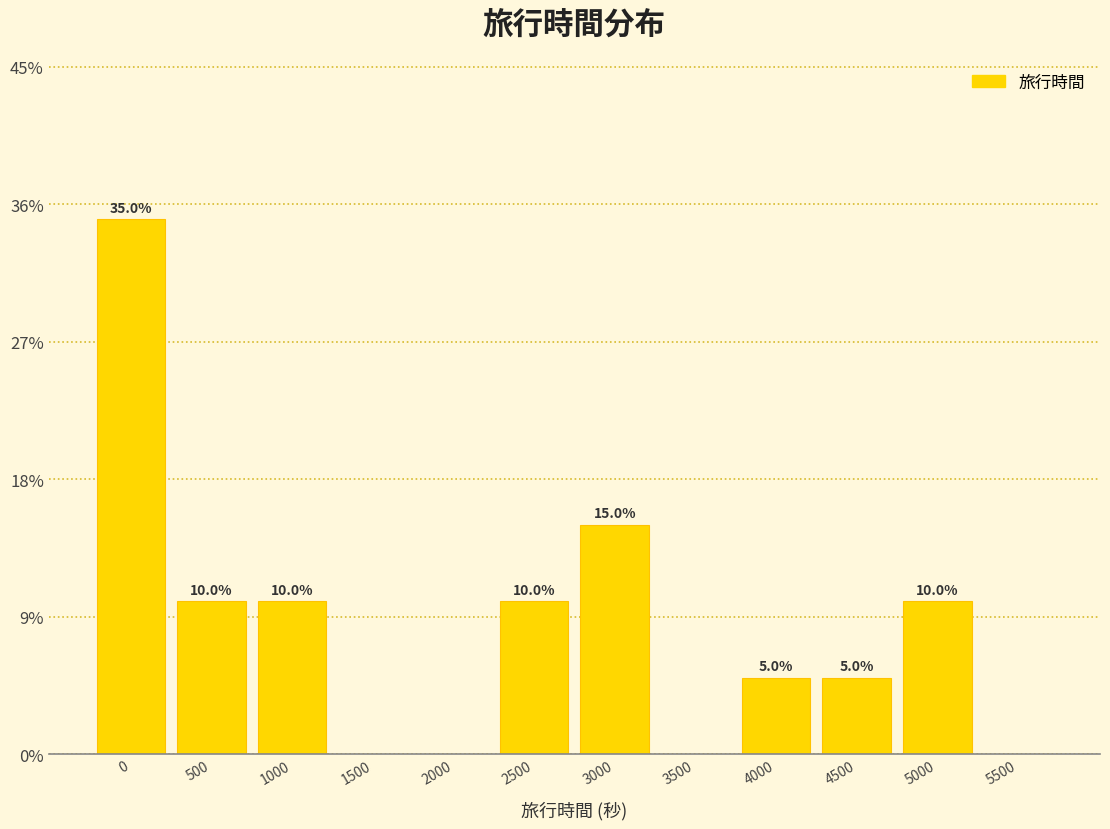

Reading left to right, transcribe all the data shown in this chart.

0=35	500=10	1000=10	1500=0	2000=0	2500=10	3000=15	3500=0	4000=5	4500=5	5000=10	5500=0